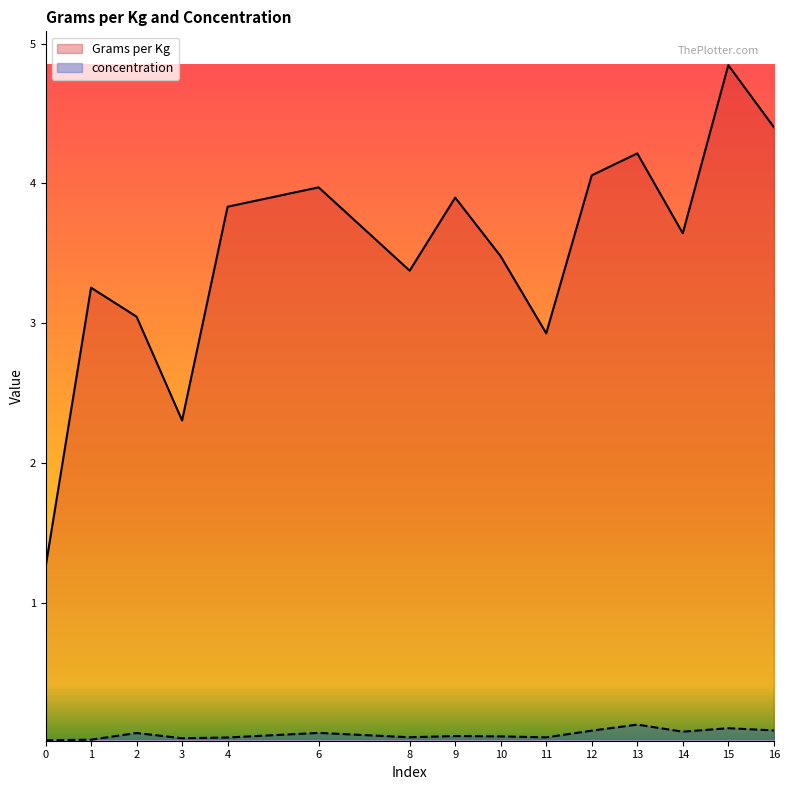

Where is the first local minimum for Grams per Kg?

3